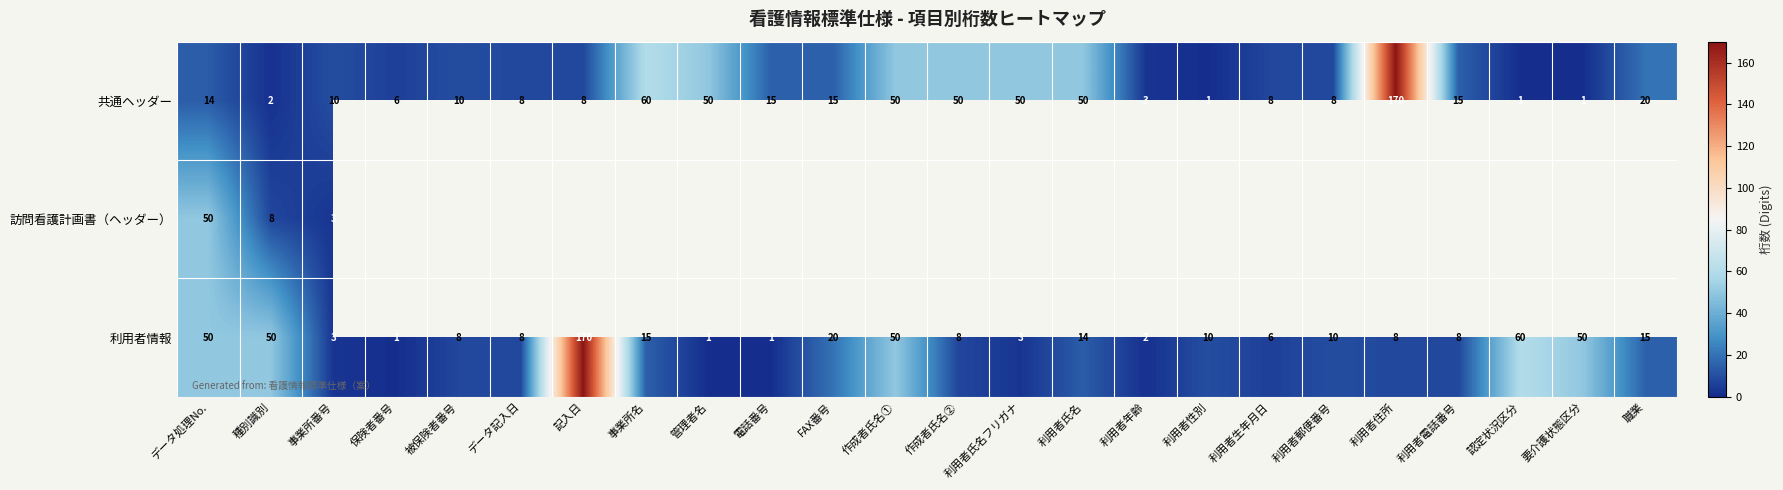

How many values in the 共通ヘッダー series are below 14?

12